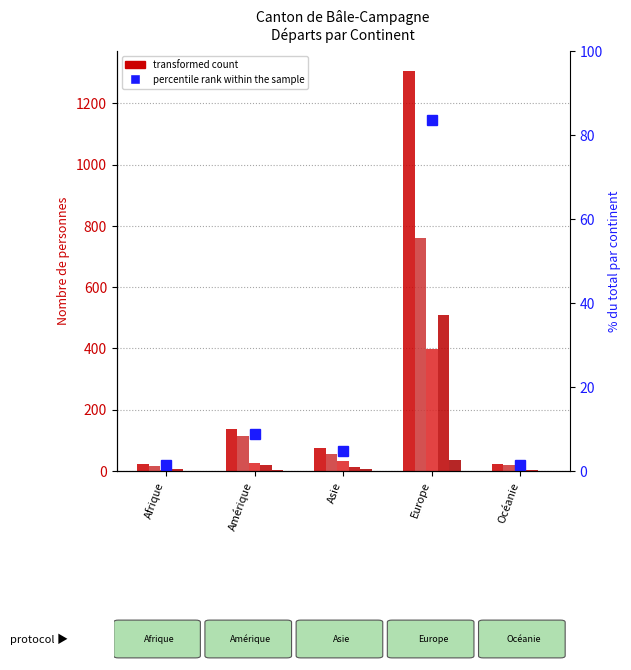

Between Afrique and Europe, which series saw the biggest shift?

Total (col_2)